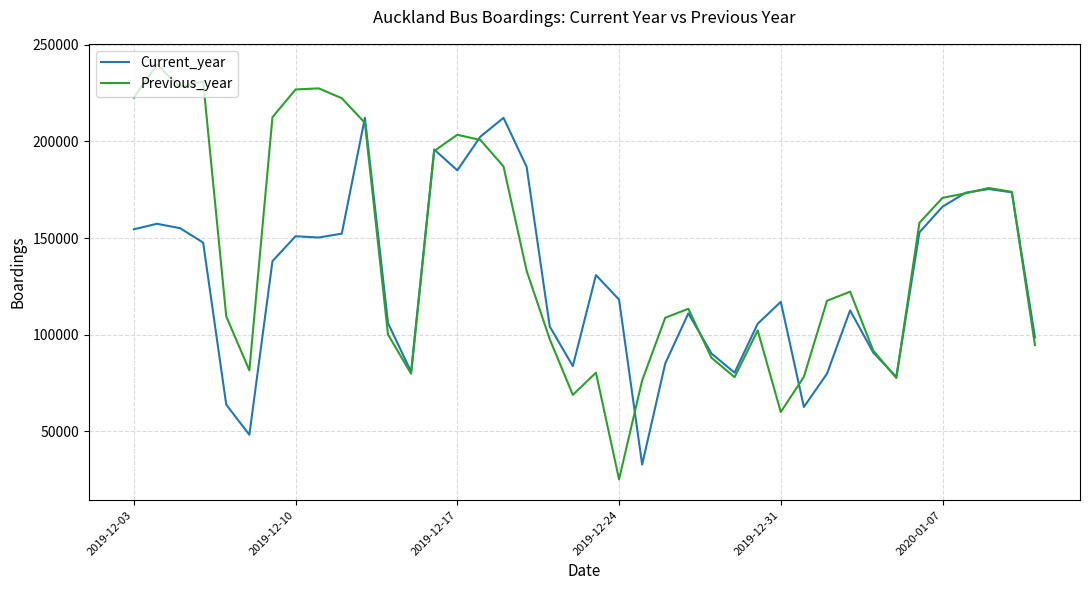

Which series has the widest spread of values?

Previous_year